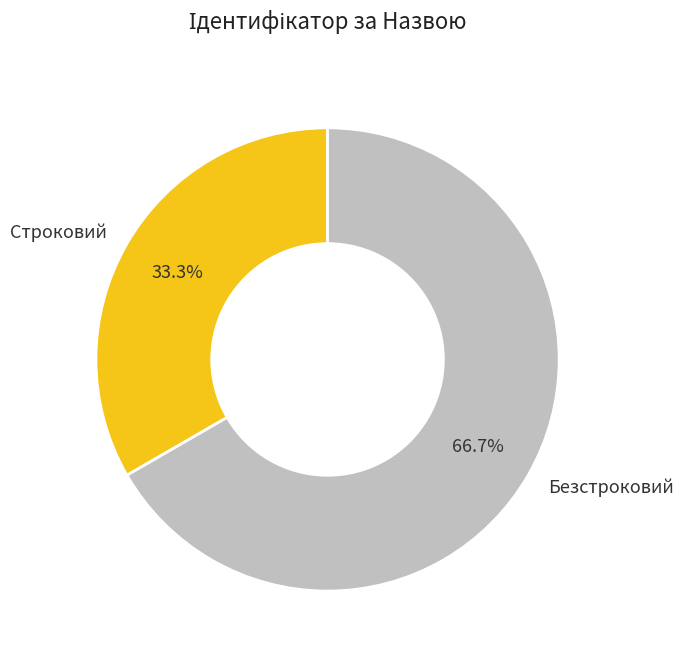

Approximately how many times larger is the value at Строковий compared to Безстроковий?

0.5